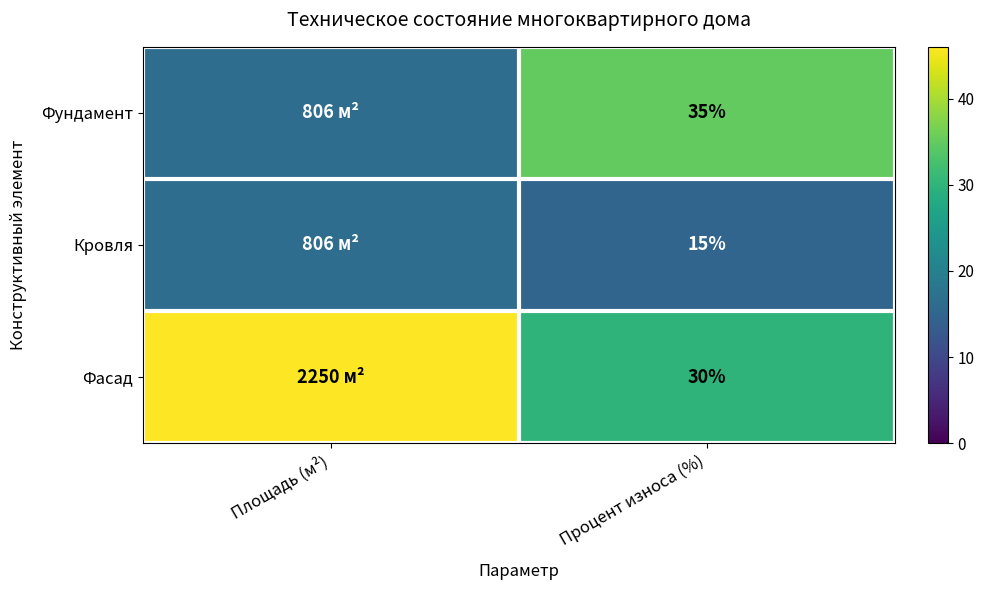

At Процент износа (%), list the series in order from largest to smallest.

Фундамент, Фасад, Кровля